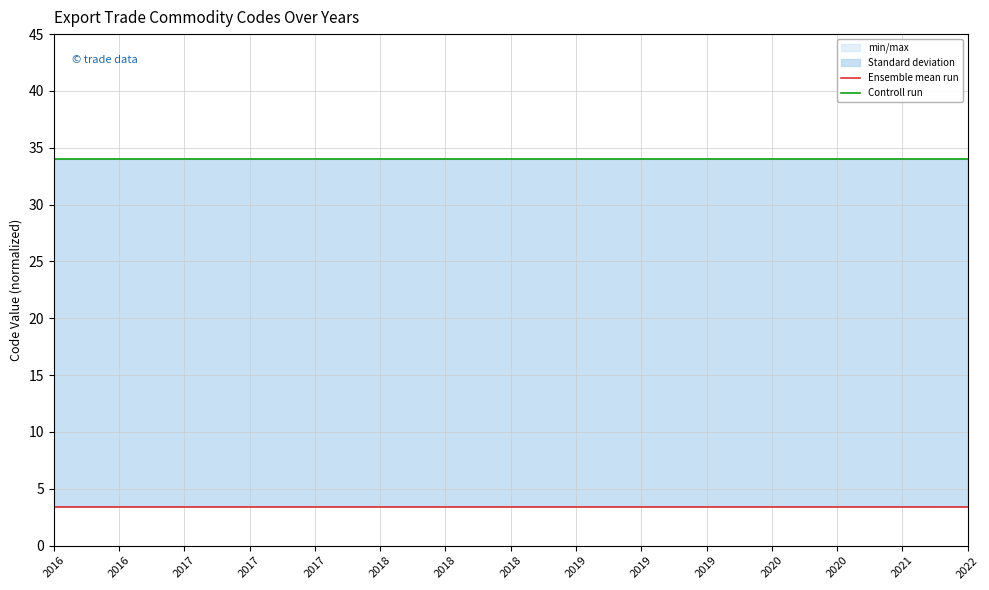

The Controll run series shows 34.0 at 2017. True or false?

True